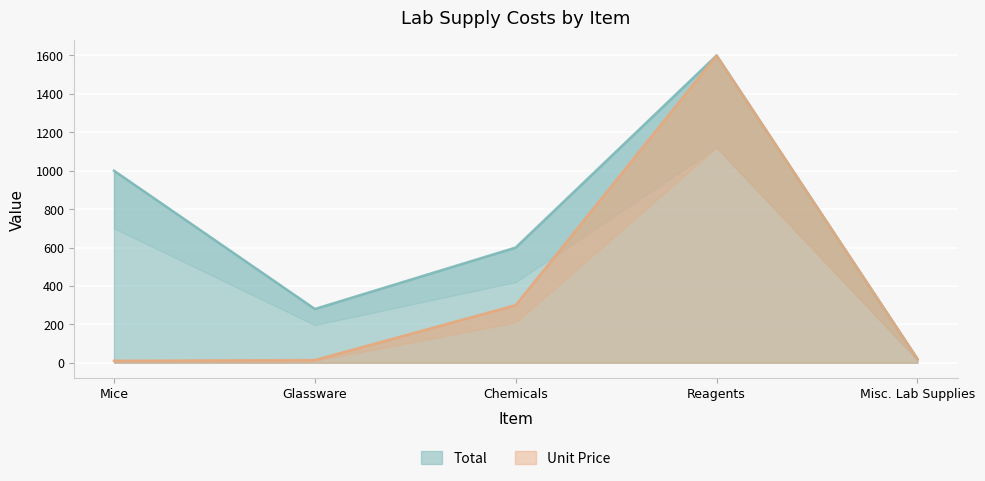

True or false: Total has a value of 1000 at Mice.

True